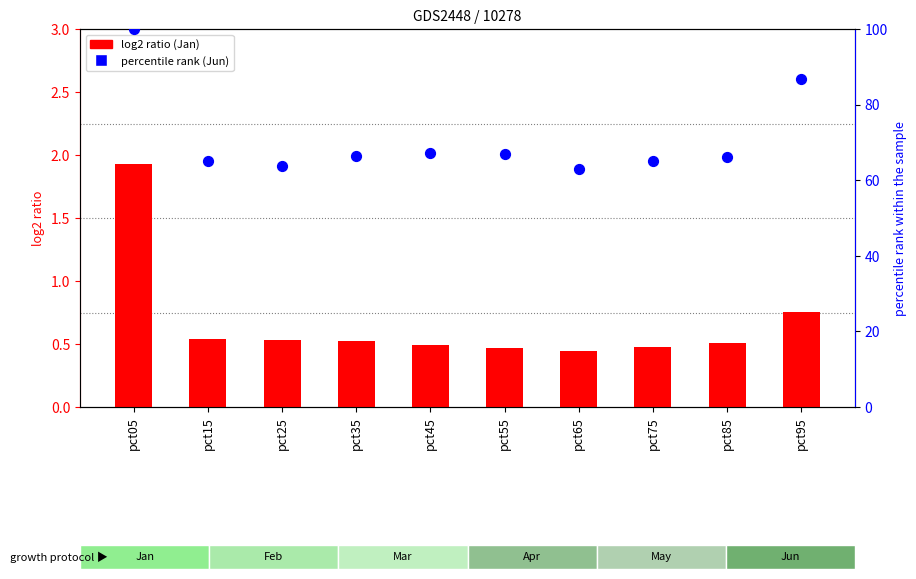

Which series contains the highest Y value?

Jun (scaled rank)